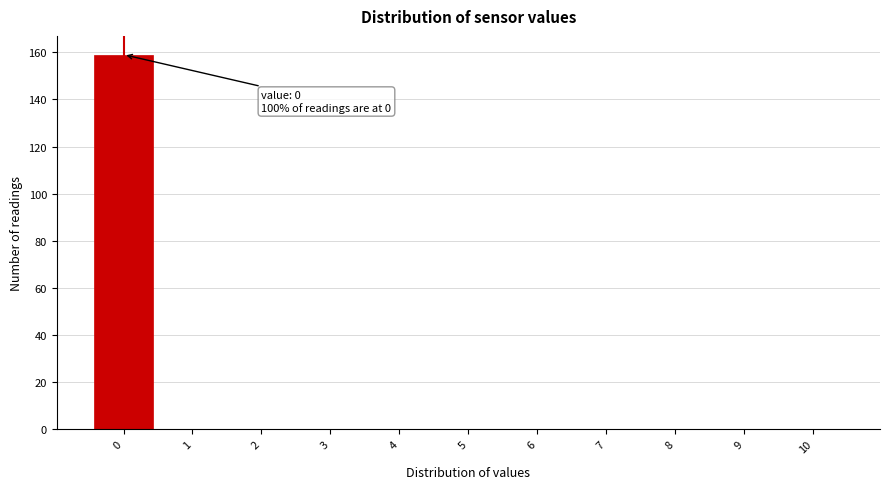

Reading left to right, what are all the values shown in this chart?

0=159	1=0	2=0	3=0	4=0	5=0	6=0	7=0	8=0	9=0	10=0